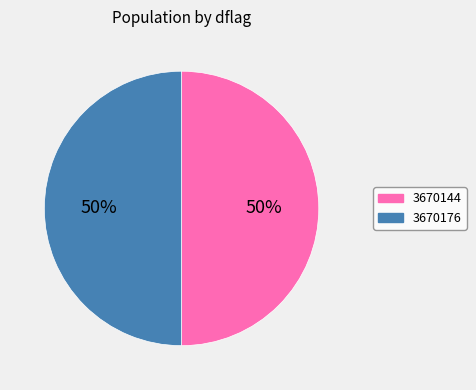

How many slices are in this pie chart?

2